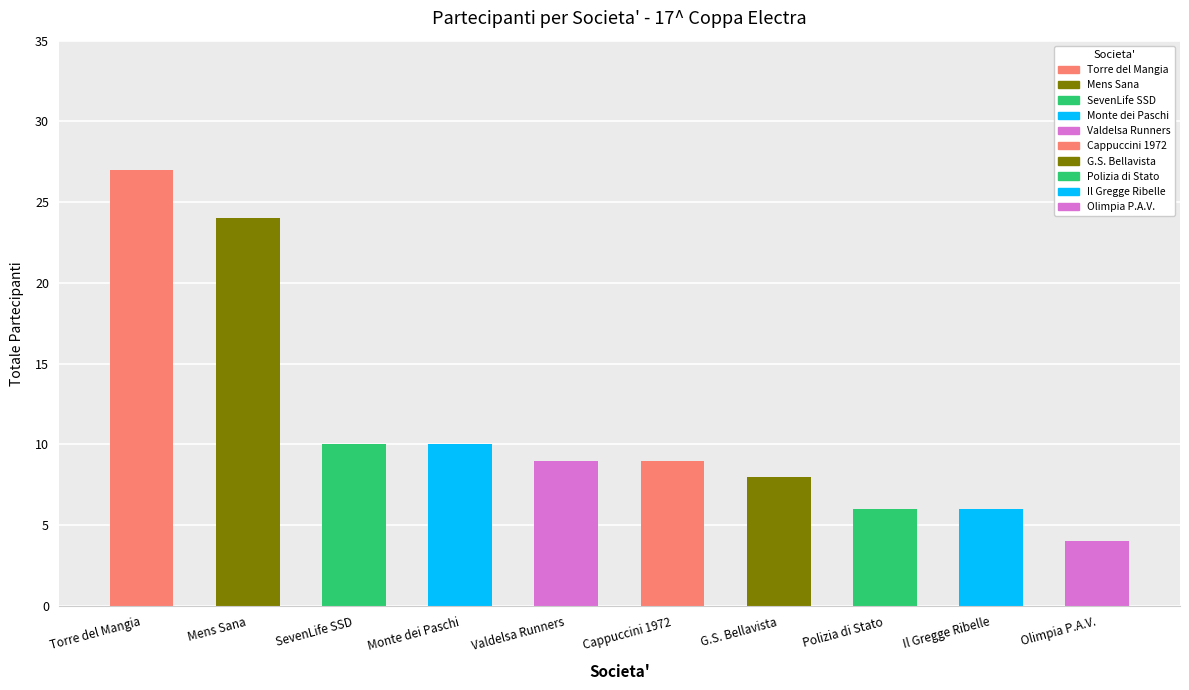

What is the label of the 5th bar from the right?

Cappuccini 1972